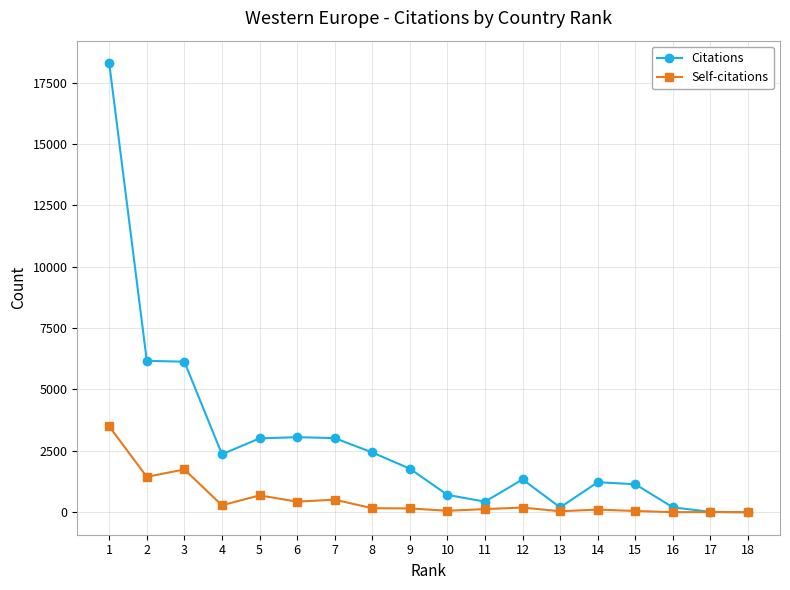

What is the total value across all series at 2?

7611